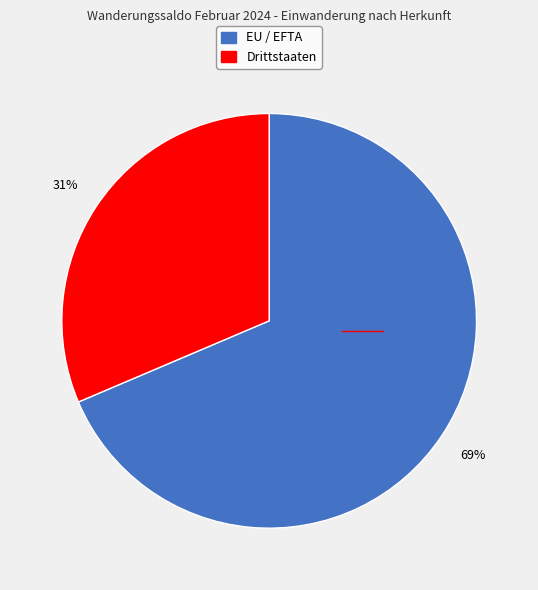

Is the sum of EU / EFTA and Drittstaaten greater than half?

Yes